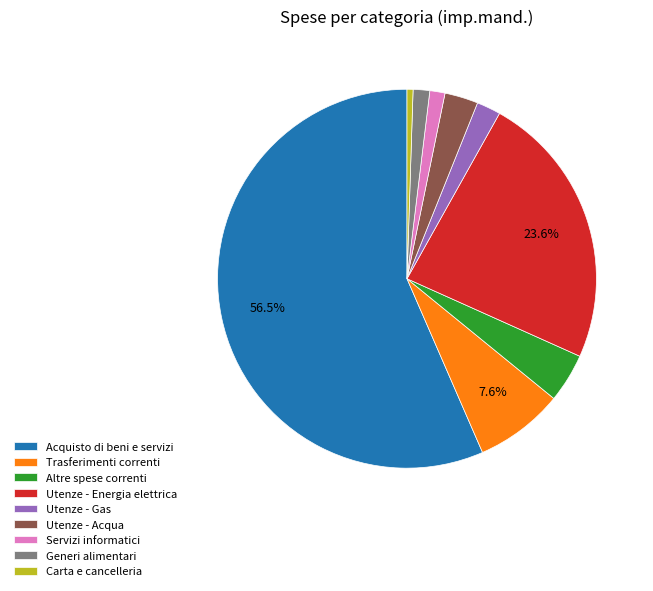

Combined, do Trasferimenti correnti and Servizi informatici account for over 50%?

No